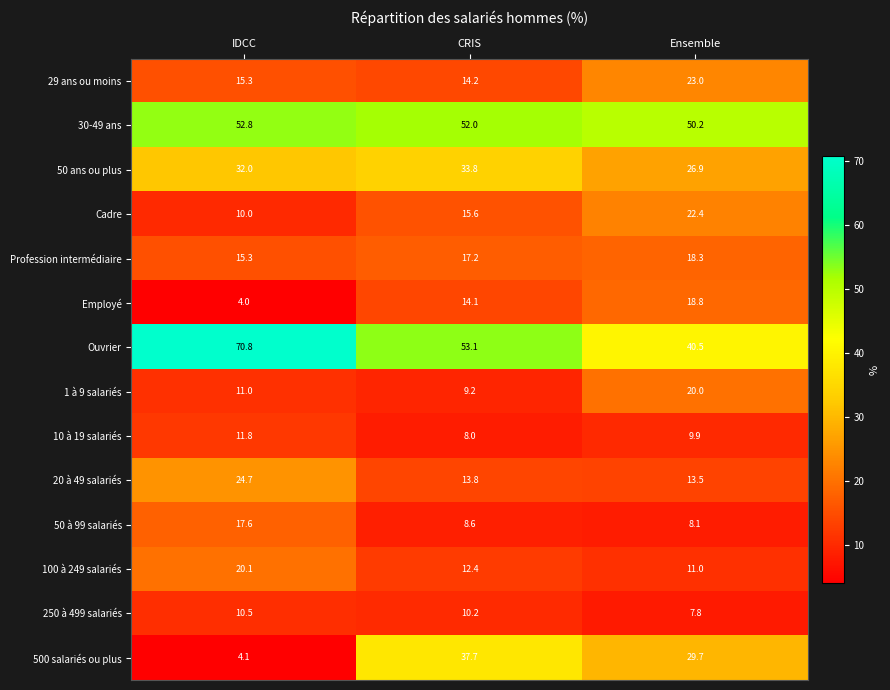

What is the difference between the maximum and second lowest values in the Cadre series?

6.8